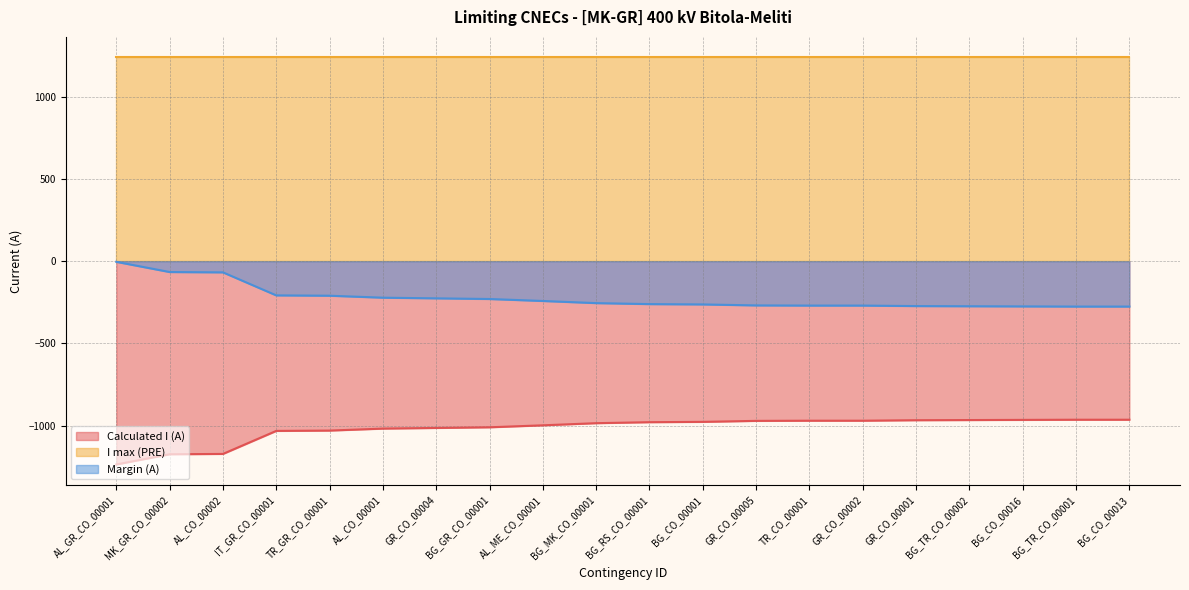

Between GR_CO_00002 and BG_CO_00016, which series saw the biggest shift?

Calculated I (A)